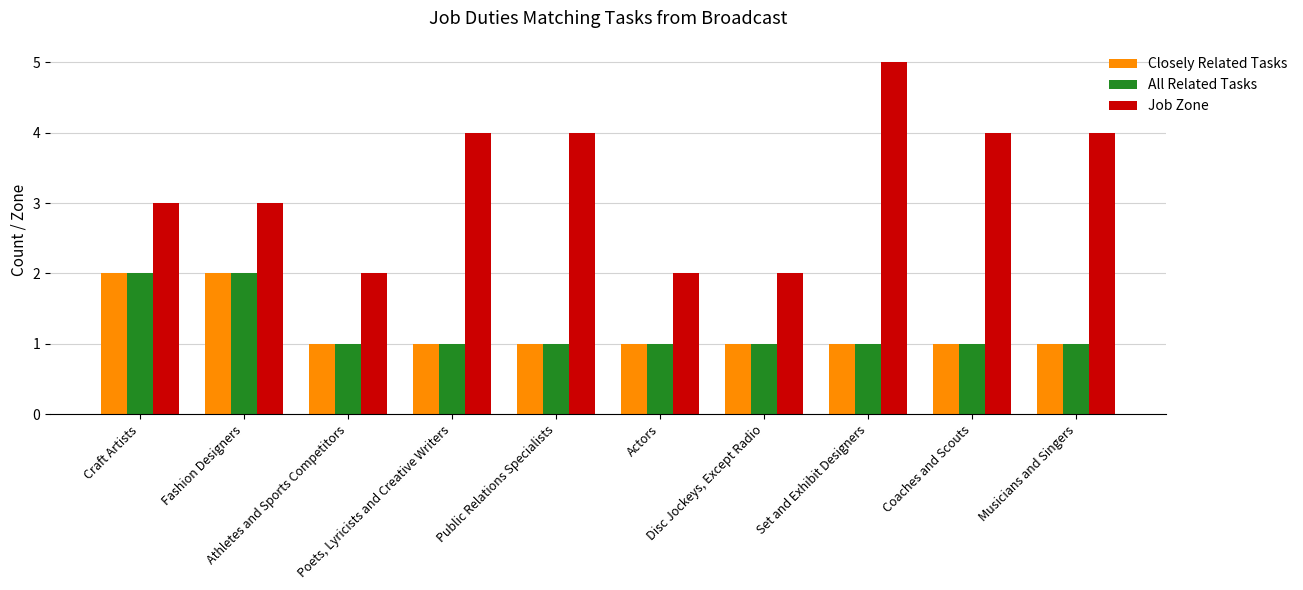

What is the smallest value displayed?

1